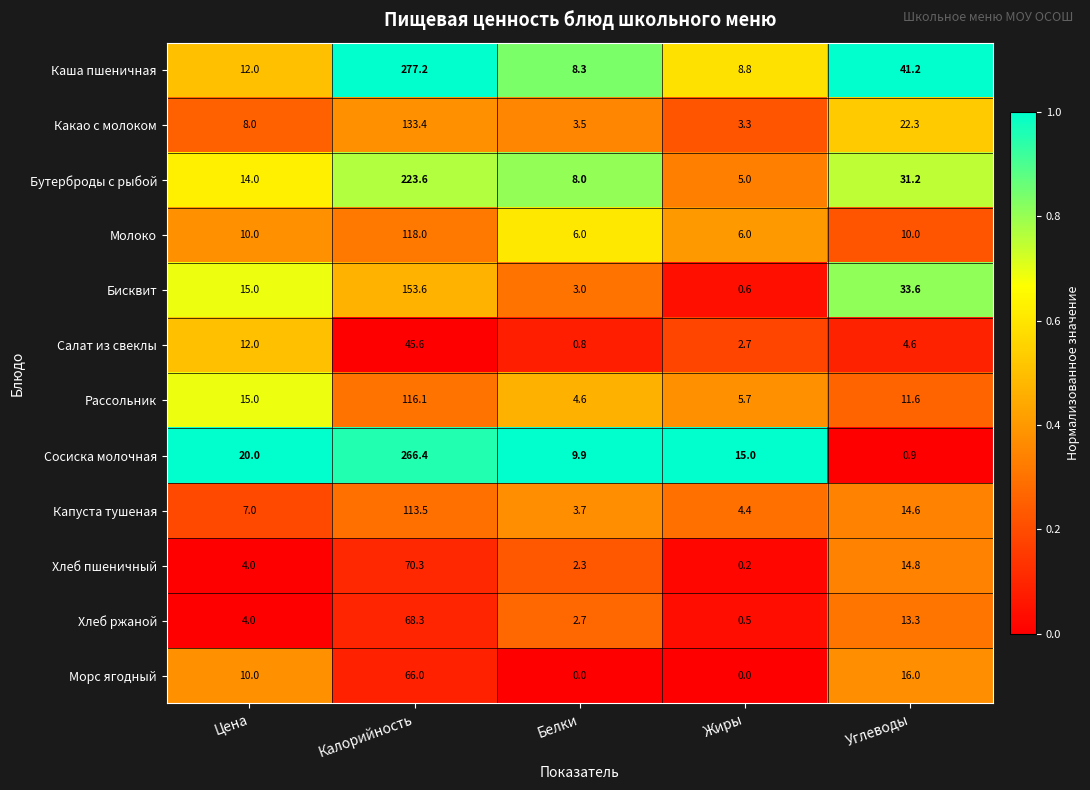

At which category is the sum across all series the highest?

Калорийность